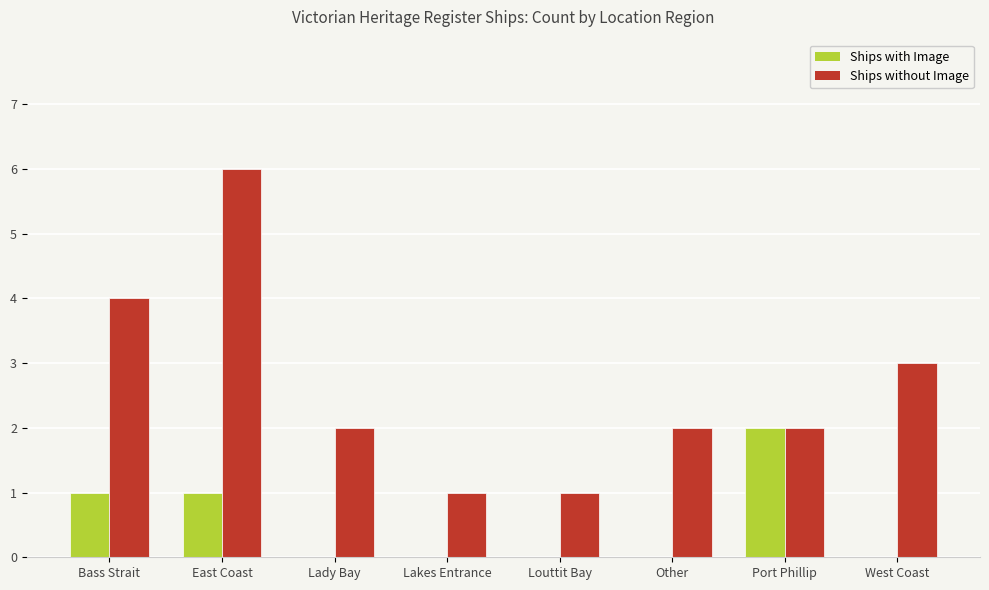

What is the sum of all Ships without Image values?

21